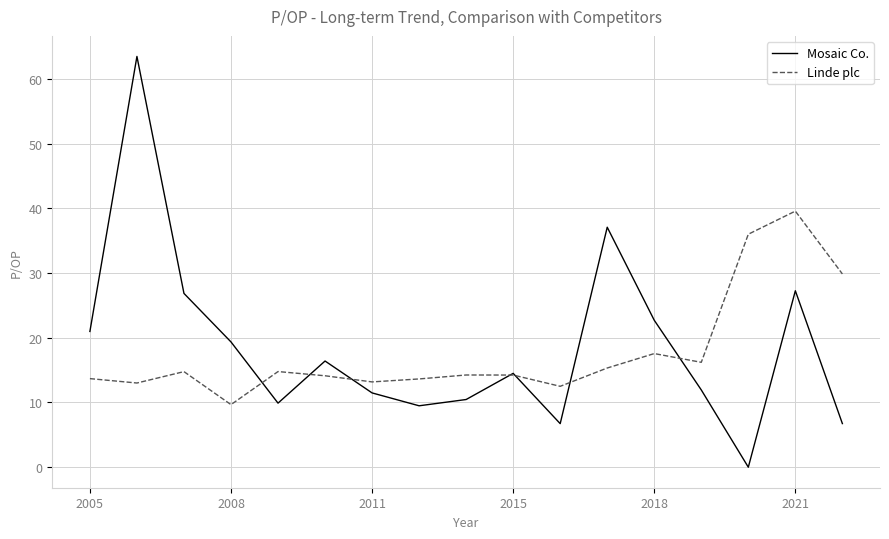

Which series has the widest spread of values?

Mosaic Co.